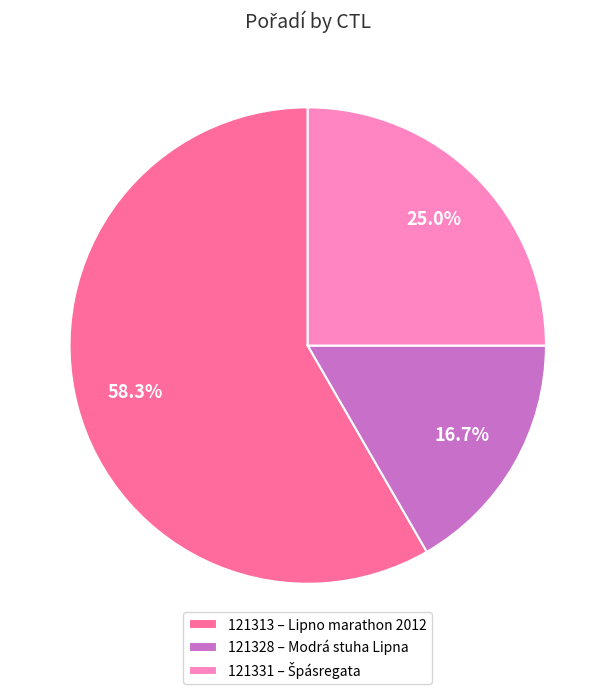

Does 121313 account for over 50% of the chart?

Yes